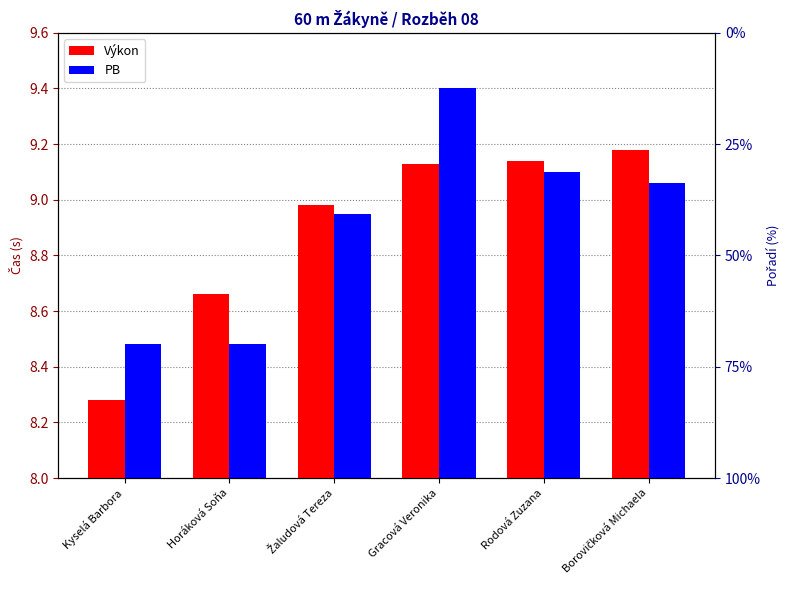

Reading left to right, extract all data points from this chart.

Výkon: 8.3	8.7	9.0	9.1	9.1	9.2
PB: 8.5	8.5	8.9	9.4	9.1	9.1